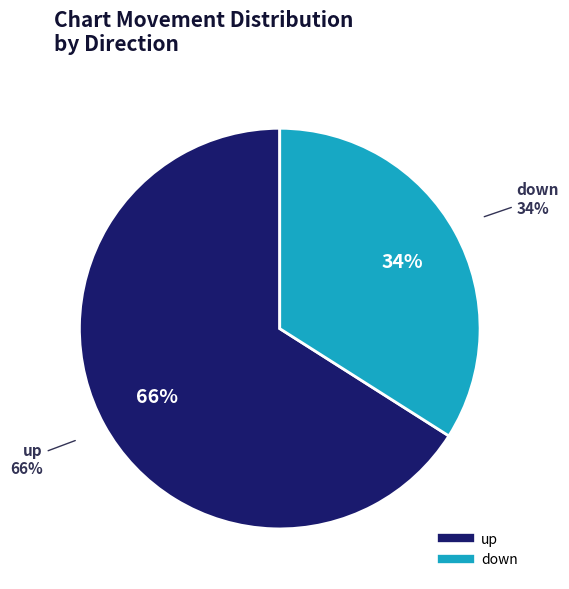

What percentage is the down slice, to the nearest percent?

34%